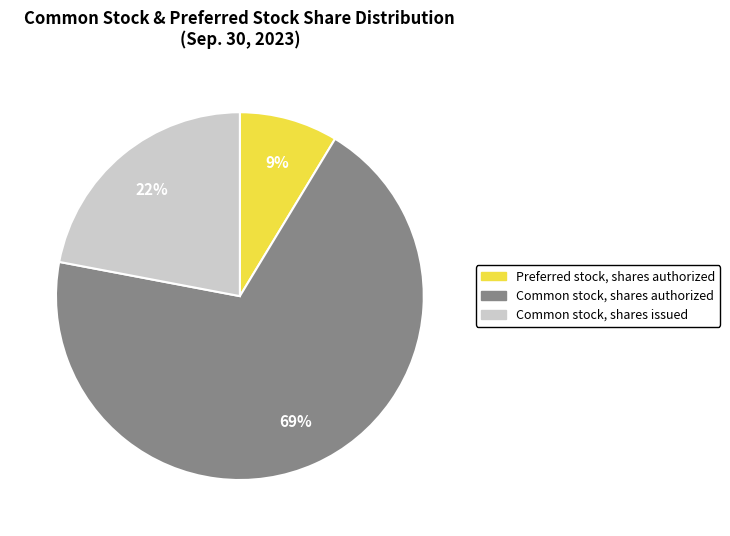

How many segments does this pie chart have?

3